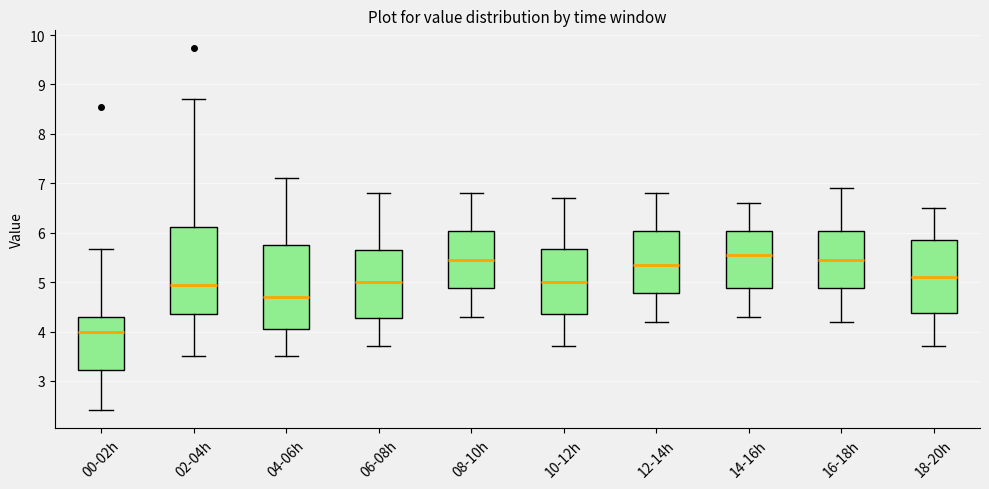

Where is the upper edge of the box for 14-16h on the y-axis? The values are not printed on the chart, so give them approximately, as read against the axis.

6.0